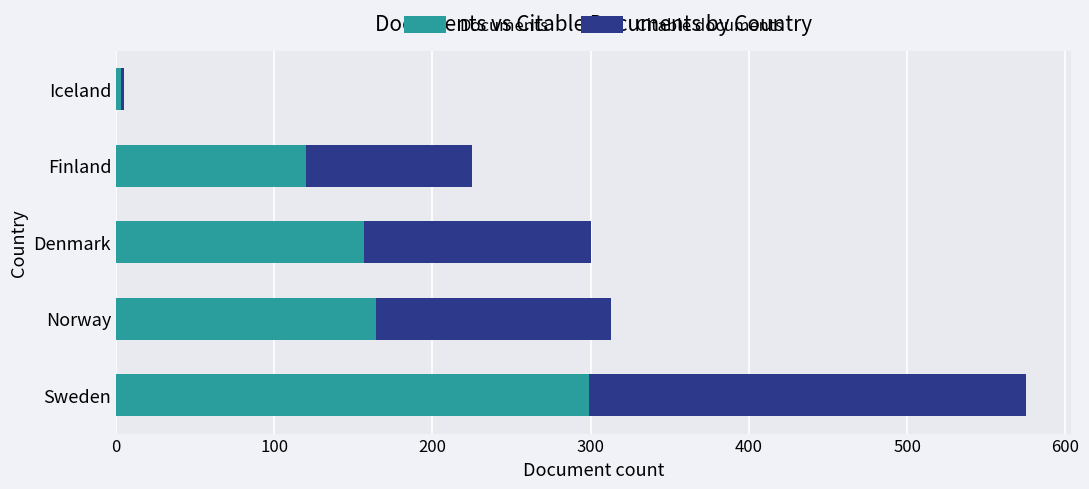

The value of Documents at Norway is 267. True or false?

False